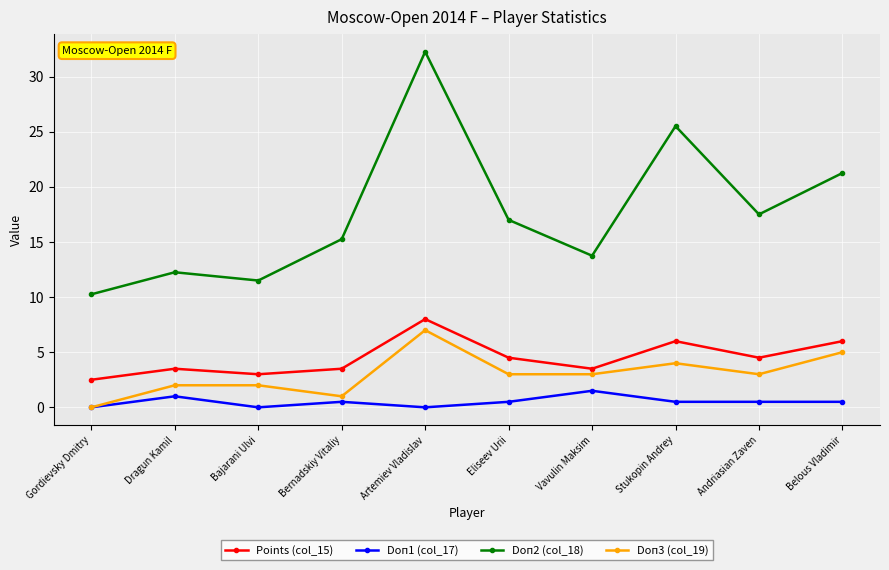

Does the chart have visible grid lines?

Yes